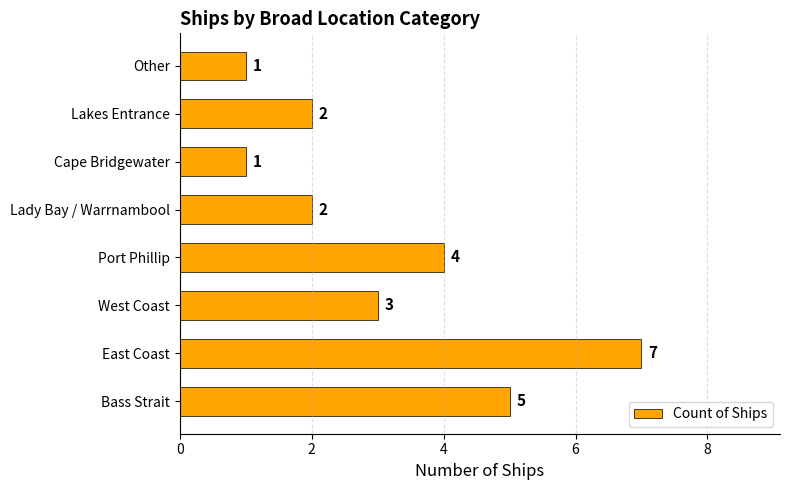

What is the difference between the second highest and second lowest values?

4